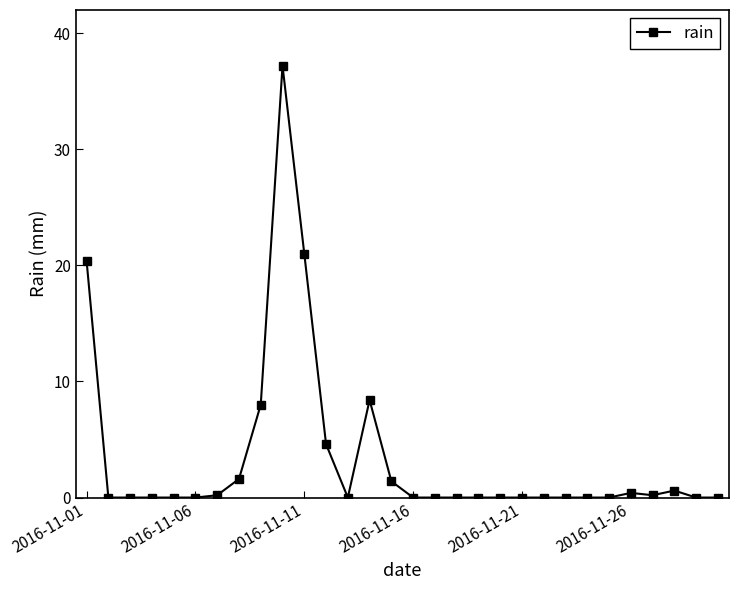

True or false: the data has more than 2 interior local peaks.

True